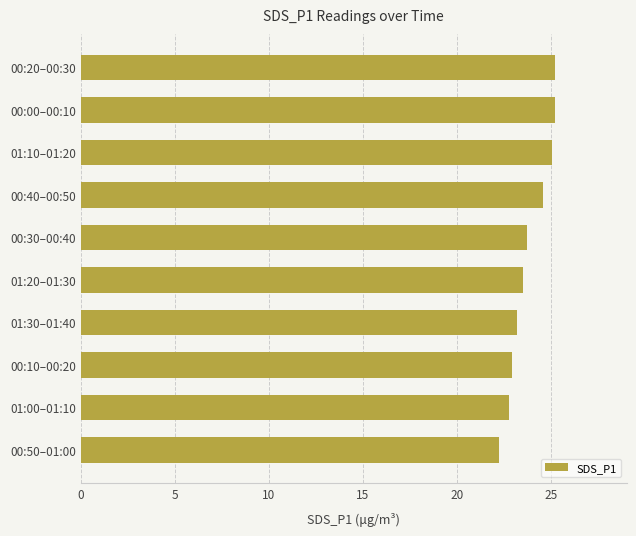

Which category has the lowest value across all series?

00:50–01:00